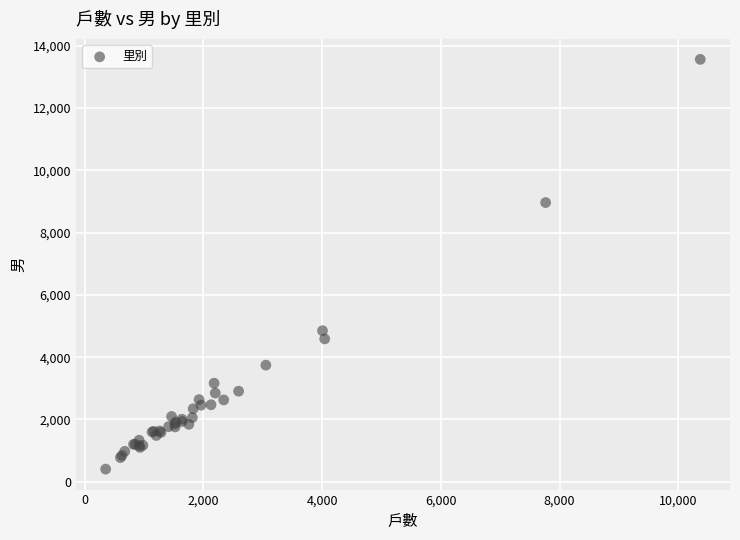

What Y value in the scatter plot is closest to 6983?

8963